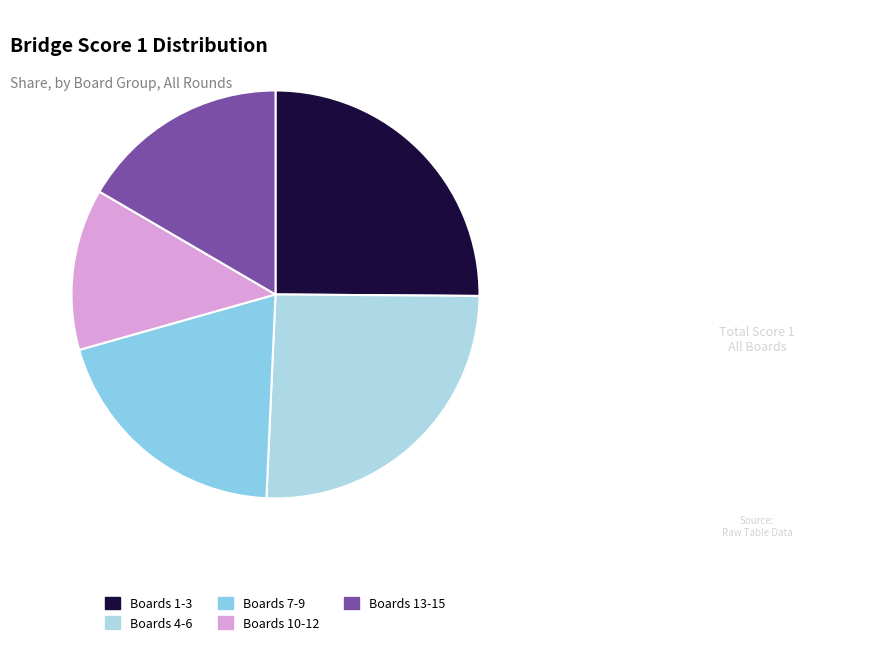

Is there any slice that represents more than half of the pie?

No